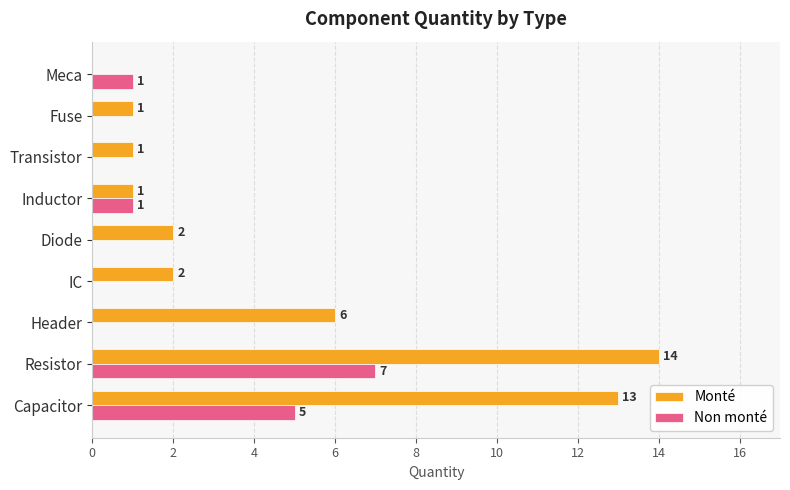

How many values in Non monté are above zero?

4